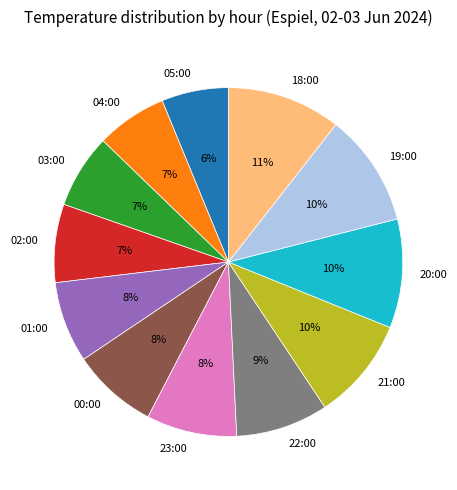

True or false: 22:00 accounts for 9% of the total.

True